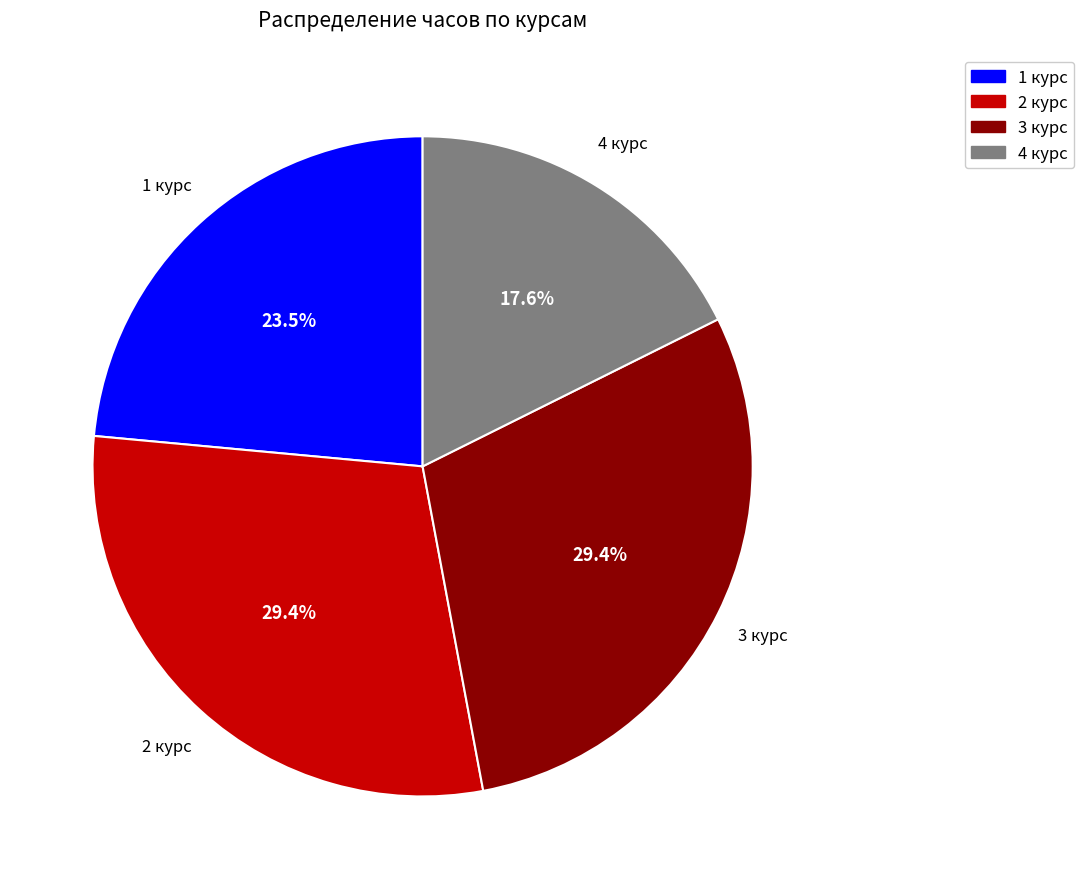

Which slice is the smallest?

4 курс